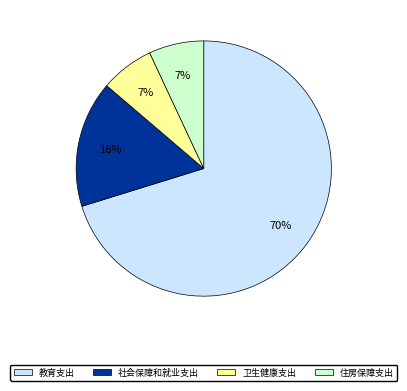

To the nearest percent, what percentage of the pie is 社会保障和就业支出?

16%